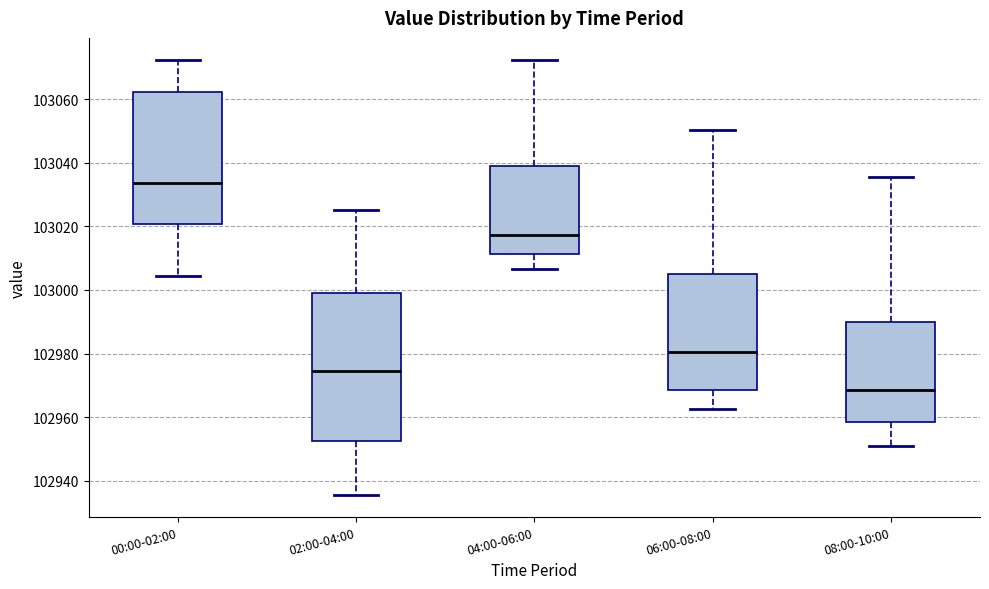

Comparing the boxes themselves (not the whiskers), which one is the tallest?

02:00-04:00